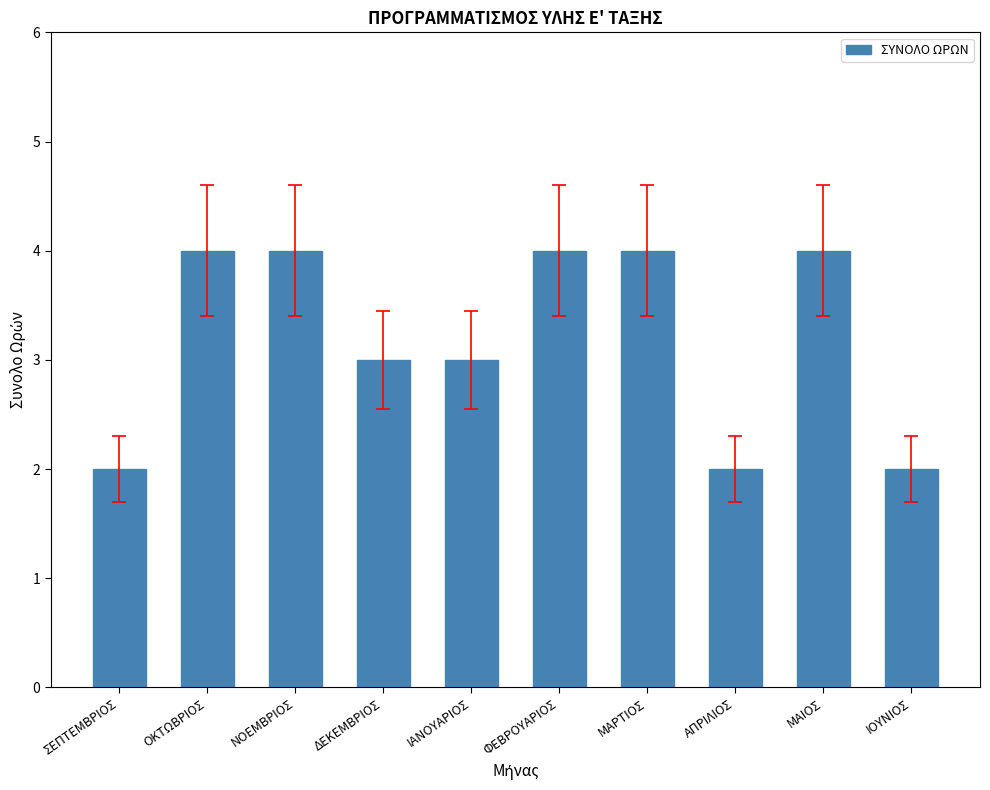

What is the average value?

3